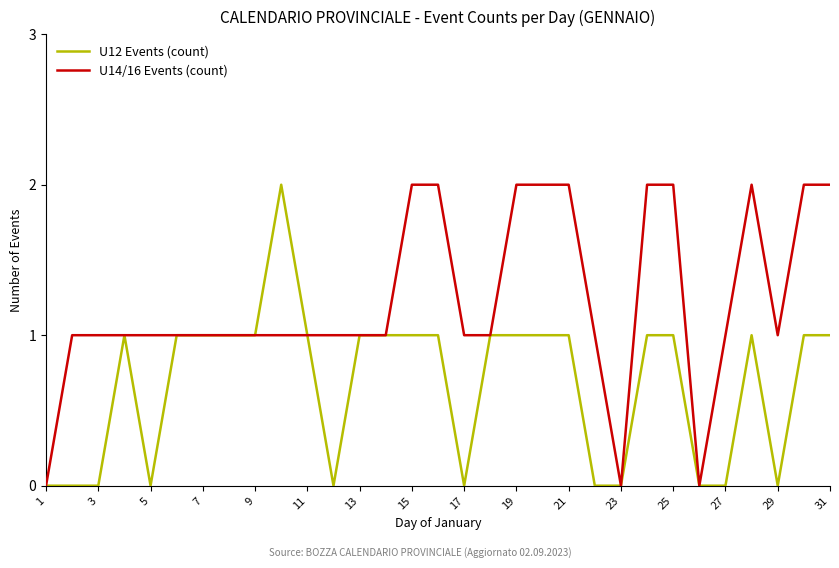

Rank the series by their average value, from lowest to highest.

U12 Events (count), U14/16 Events (count)